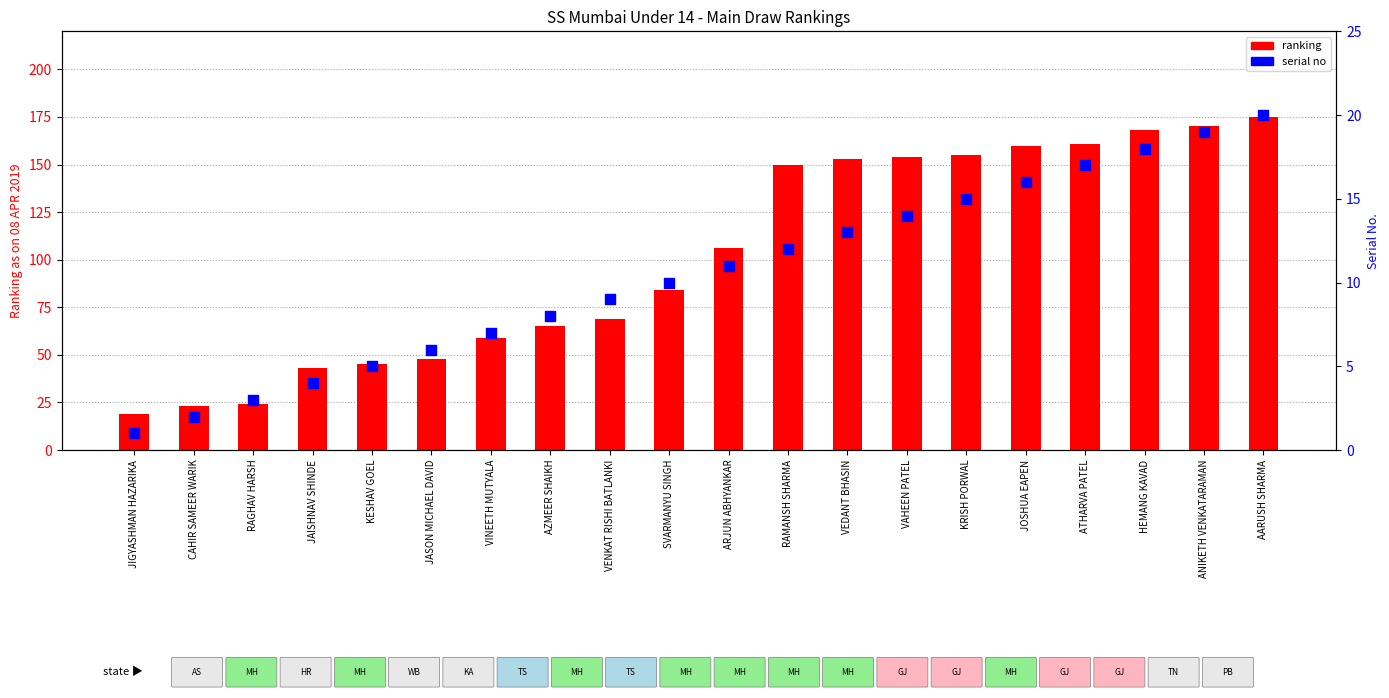

Which series has the largest Y range (max minus min)?

ranking